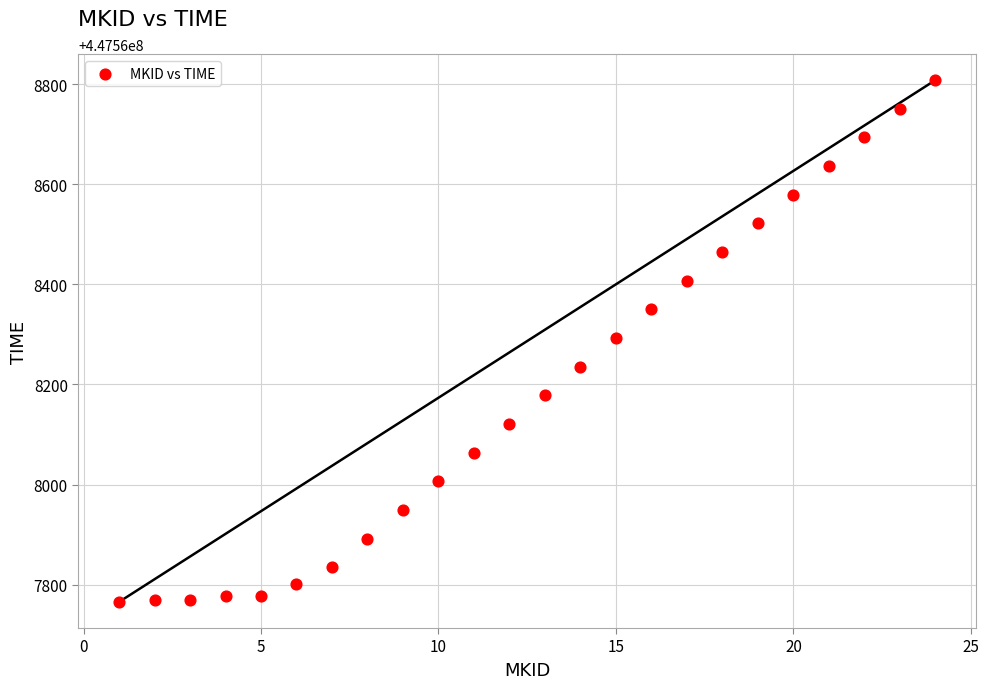

What is the range of X values (max minus min)?

23.0